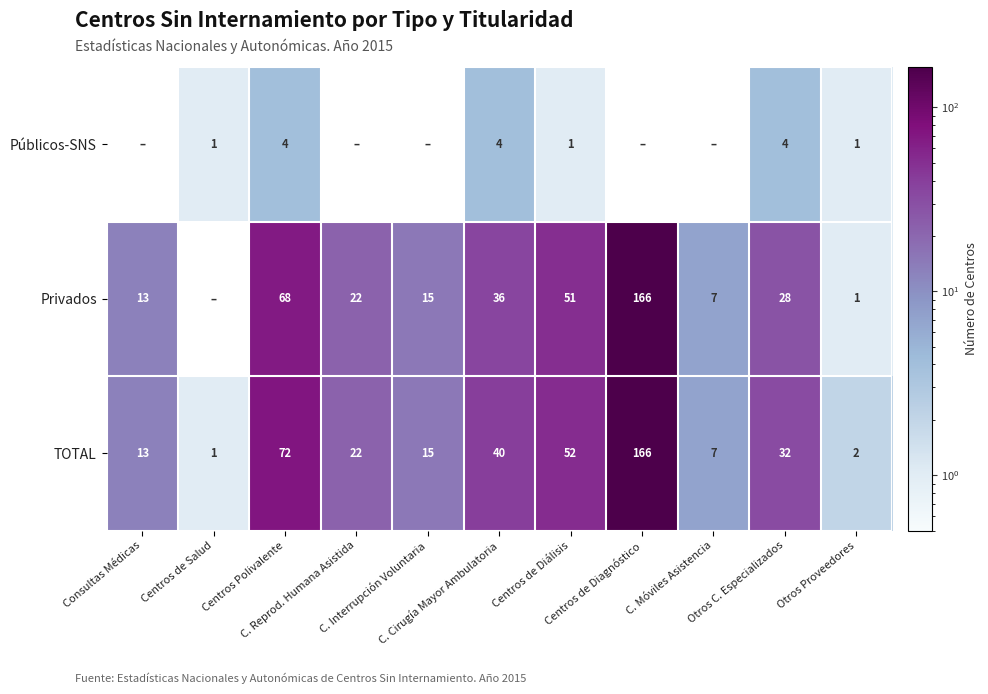

What is the minimum value for TOTAL?

1